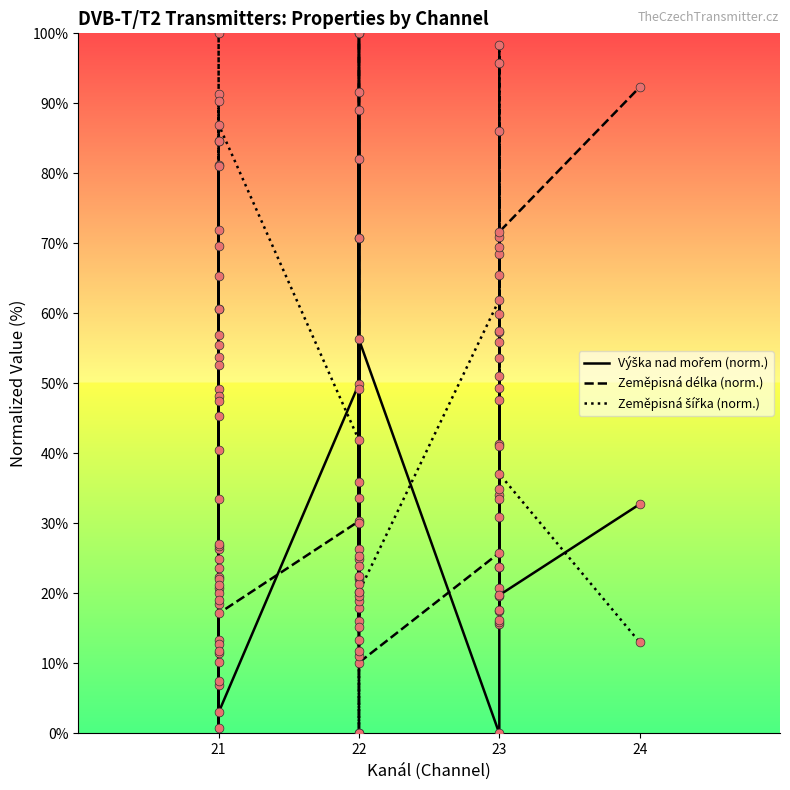

Which series has the widest spread of Y values?

Výška nad mořem (norm.)